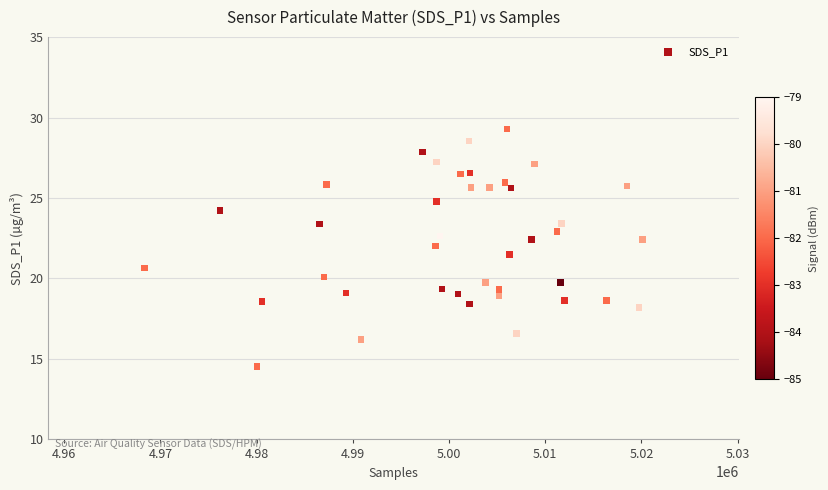

What is the range of X values (max minus min)?

51755.0